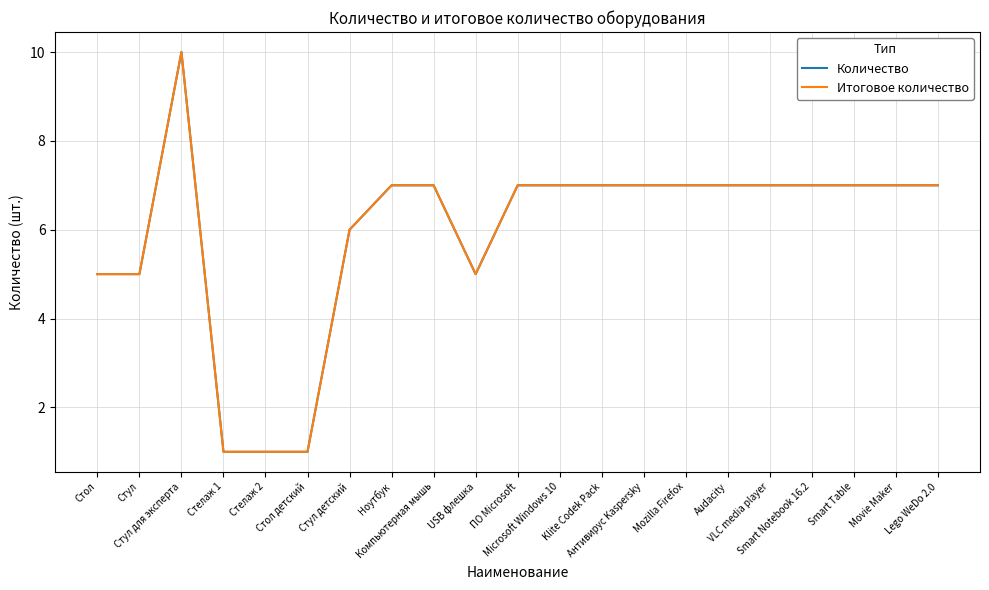

What is the value of the Количество point at the 8th from the left?

7